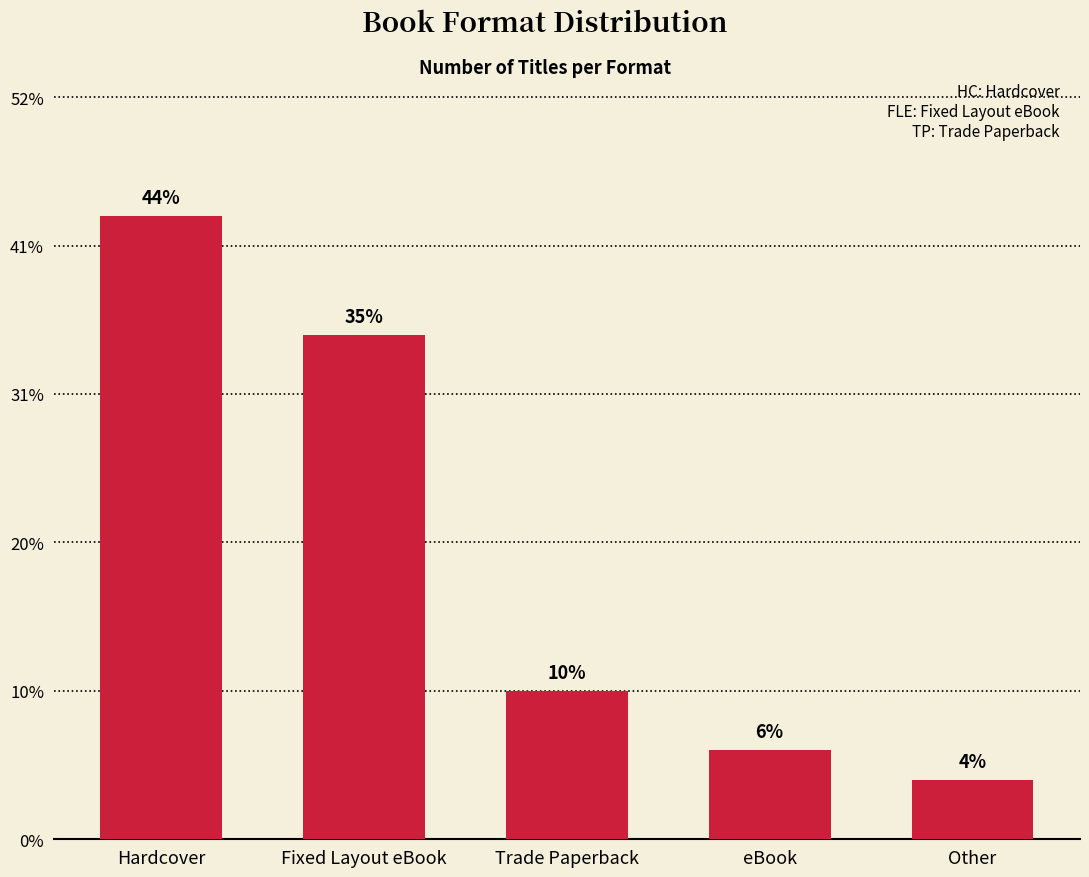

What is the label of the 2nd bar from the left?

Fixed Layout eBook